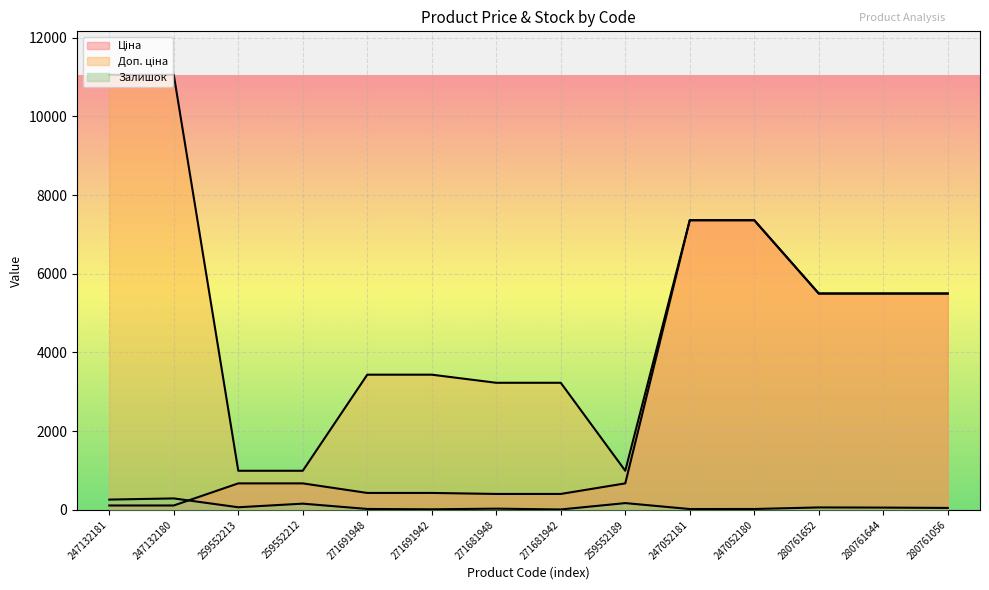

In Залишок, how many points are lower than both neighbors (excluding endpoints)?

4